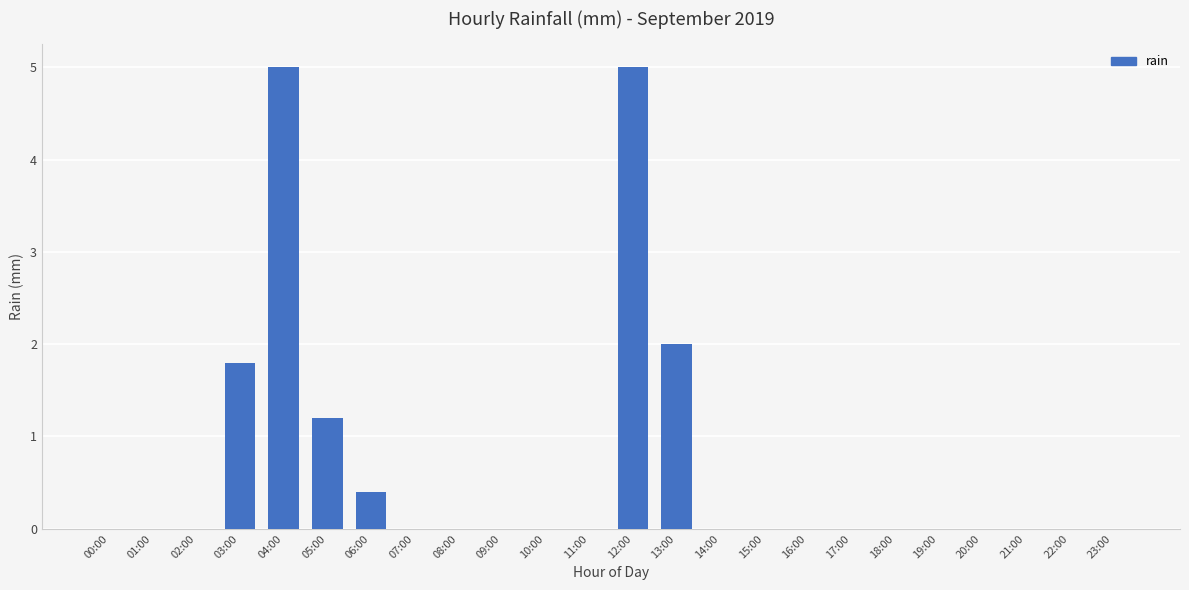

What is the maximum value shown in the chart?

5.0